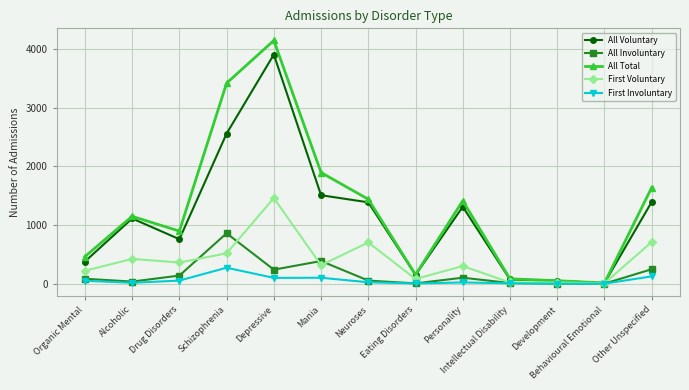

What is the value of the All Total point at the 4th from the left?

3416